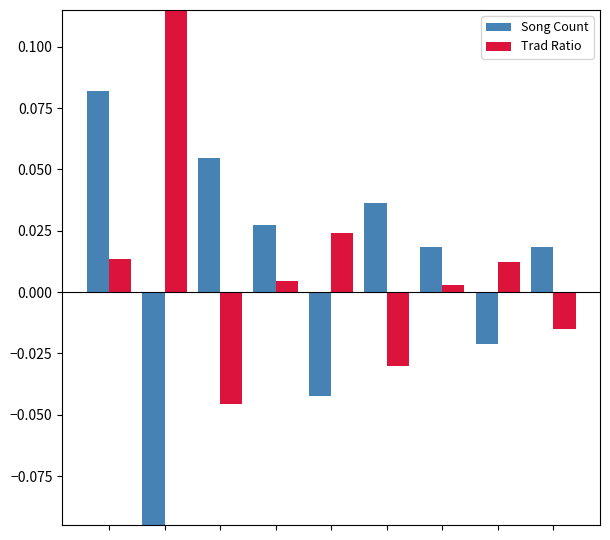

List the series in order of their overall mean, highest first.

Trad Ratio, Song Count